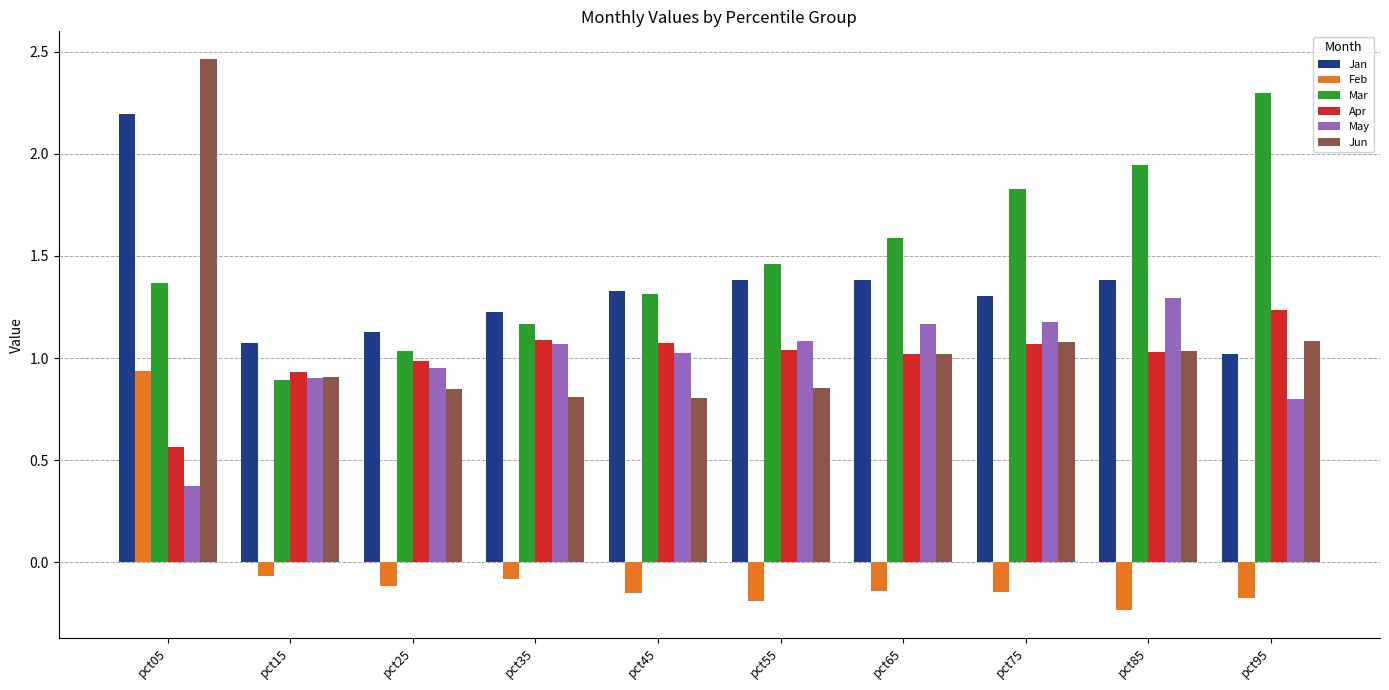

The Mar series shows 0.9 at pct15. True or false?

True